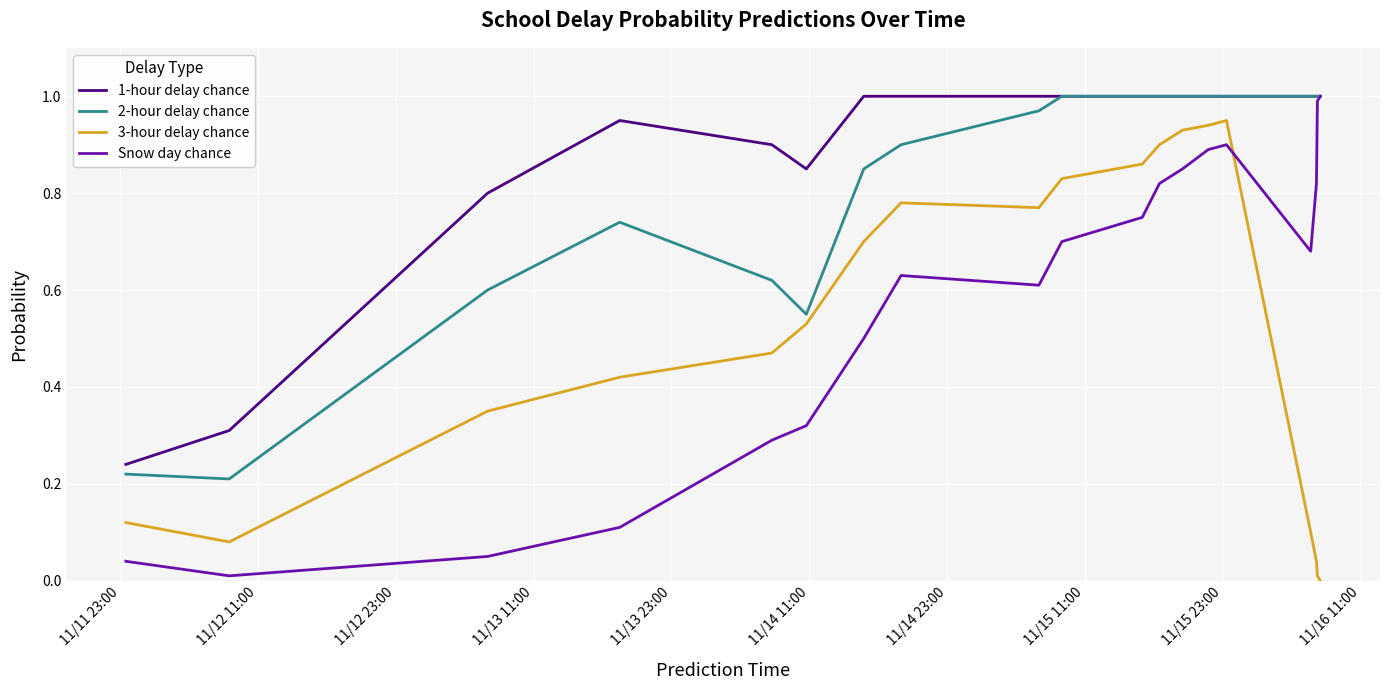

True or false: 1-hour delay chance and 3-hour delay chance cross at least once.

False